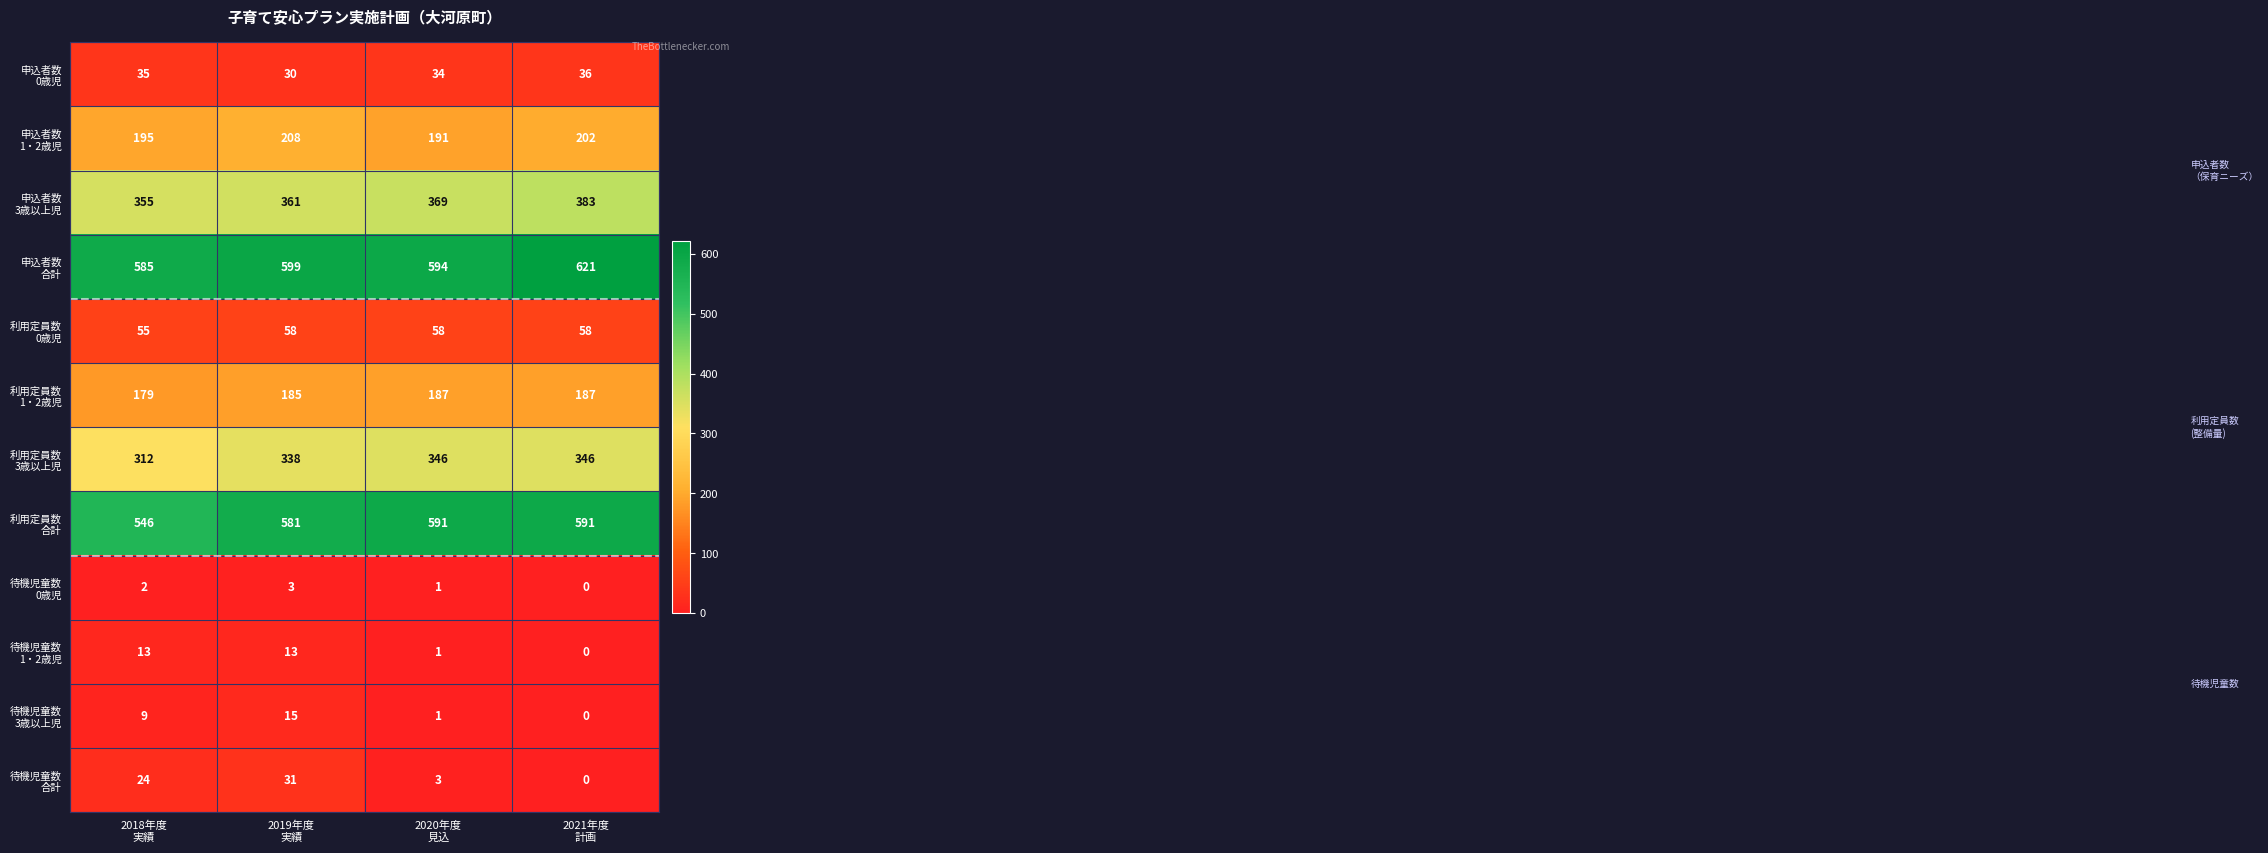

How many data points does each series have?

4